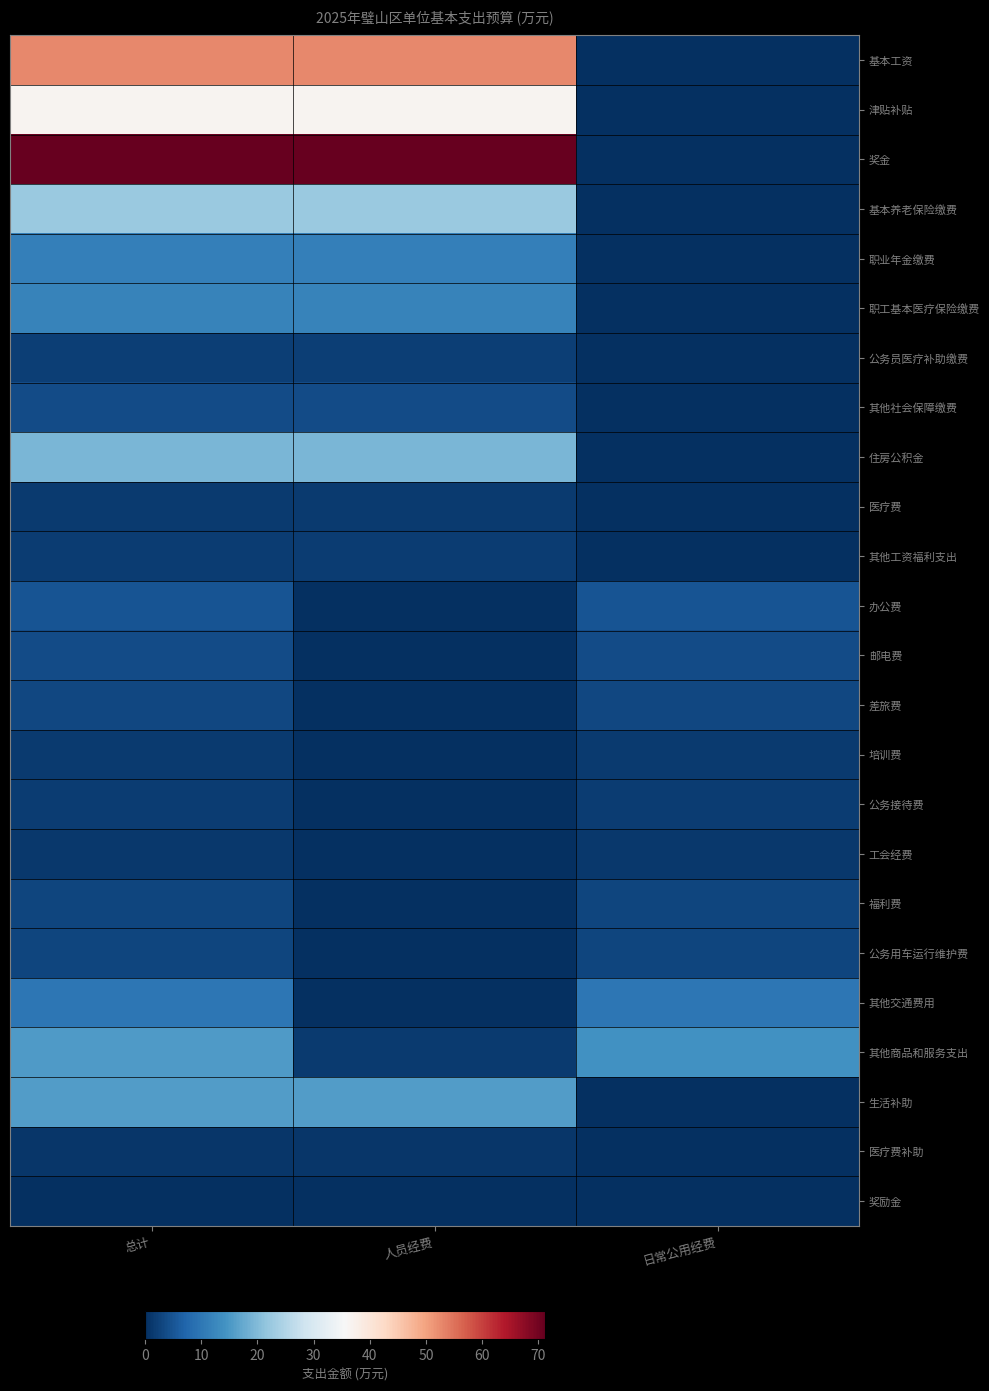

At which category is the sum across all series the highest?

总计